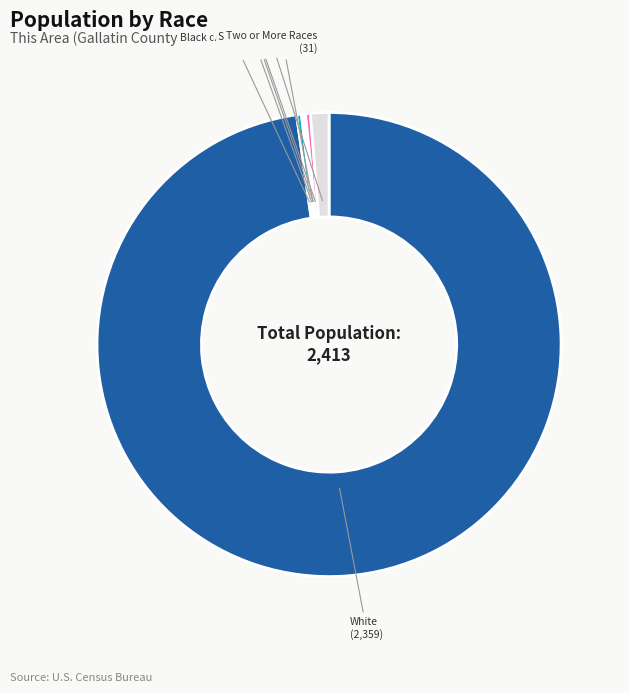

Does any single category account for the majority?

Yes